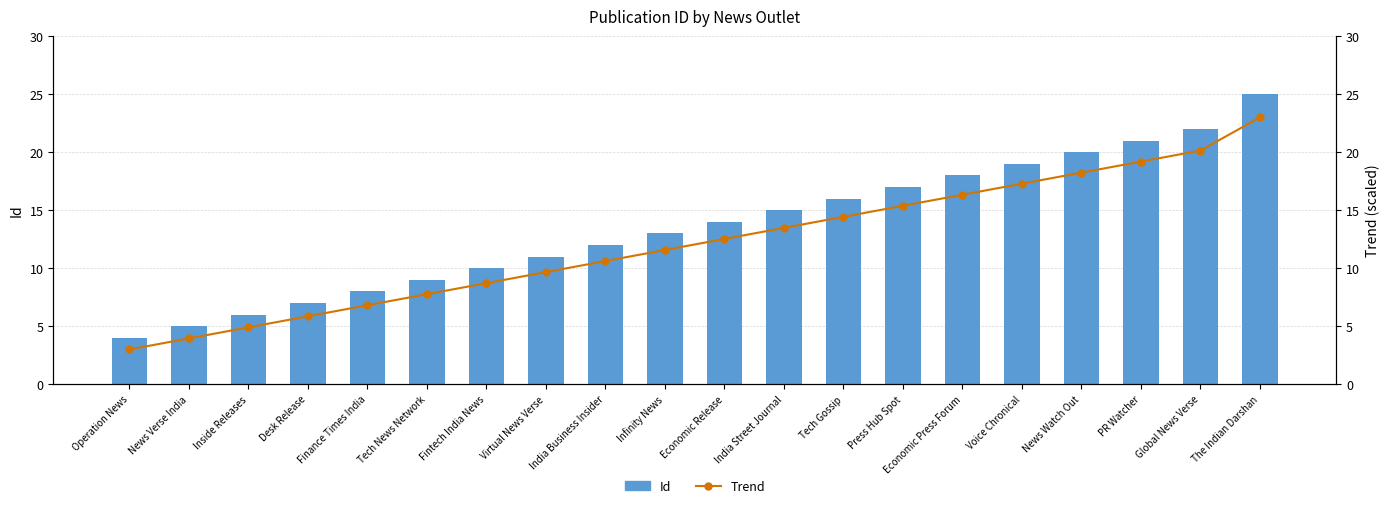

Reading left to right, extract all data points from this chart.

Id: 4.0	5.0	6.0	7.0	8.0	9.0	10.0	11.0	12.0	13.0	14.0	15.0	16.0	17.0	18.0	19.0	20.0	21.0	22.0	25.0
Trend: 3.0	4.0	4.9	5.9	6.8	7.8	8.7	9.7	10.6	11.6	12.5	13.5	14.4	15.4	16.3	17.3	18.2	19.2	20.1	23.0